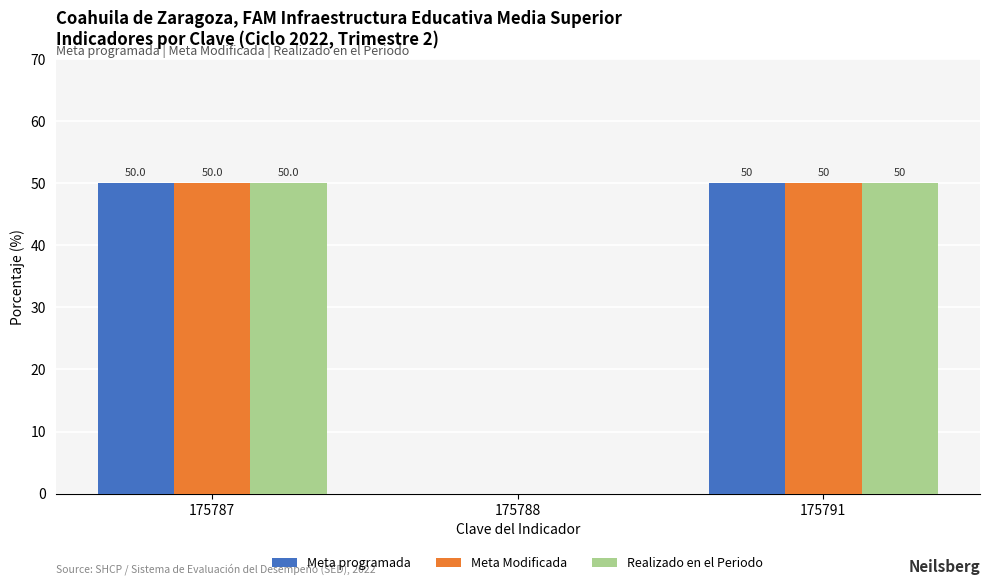

Reading left to right, list all the values displayed in this chart.

Meta programada: 175787=50.0	175788=0.0	175791=50.0
Meta Modificada: 175787=50.0	175788=0.0	175791=50.0
Realizado en el Periodo: 175787=50.0	175788=0.0	175791=50.0